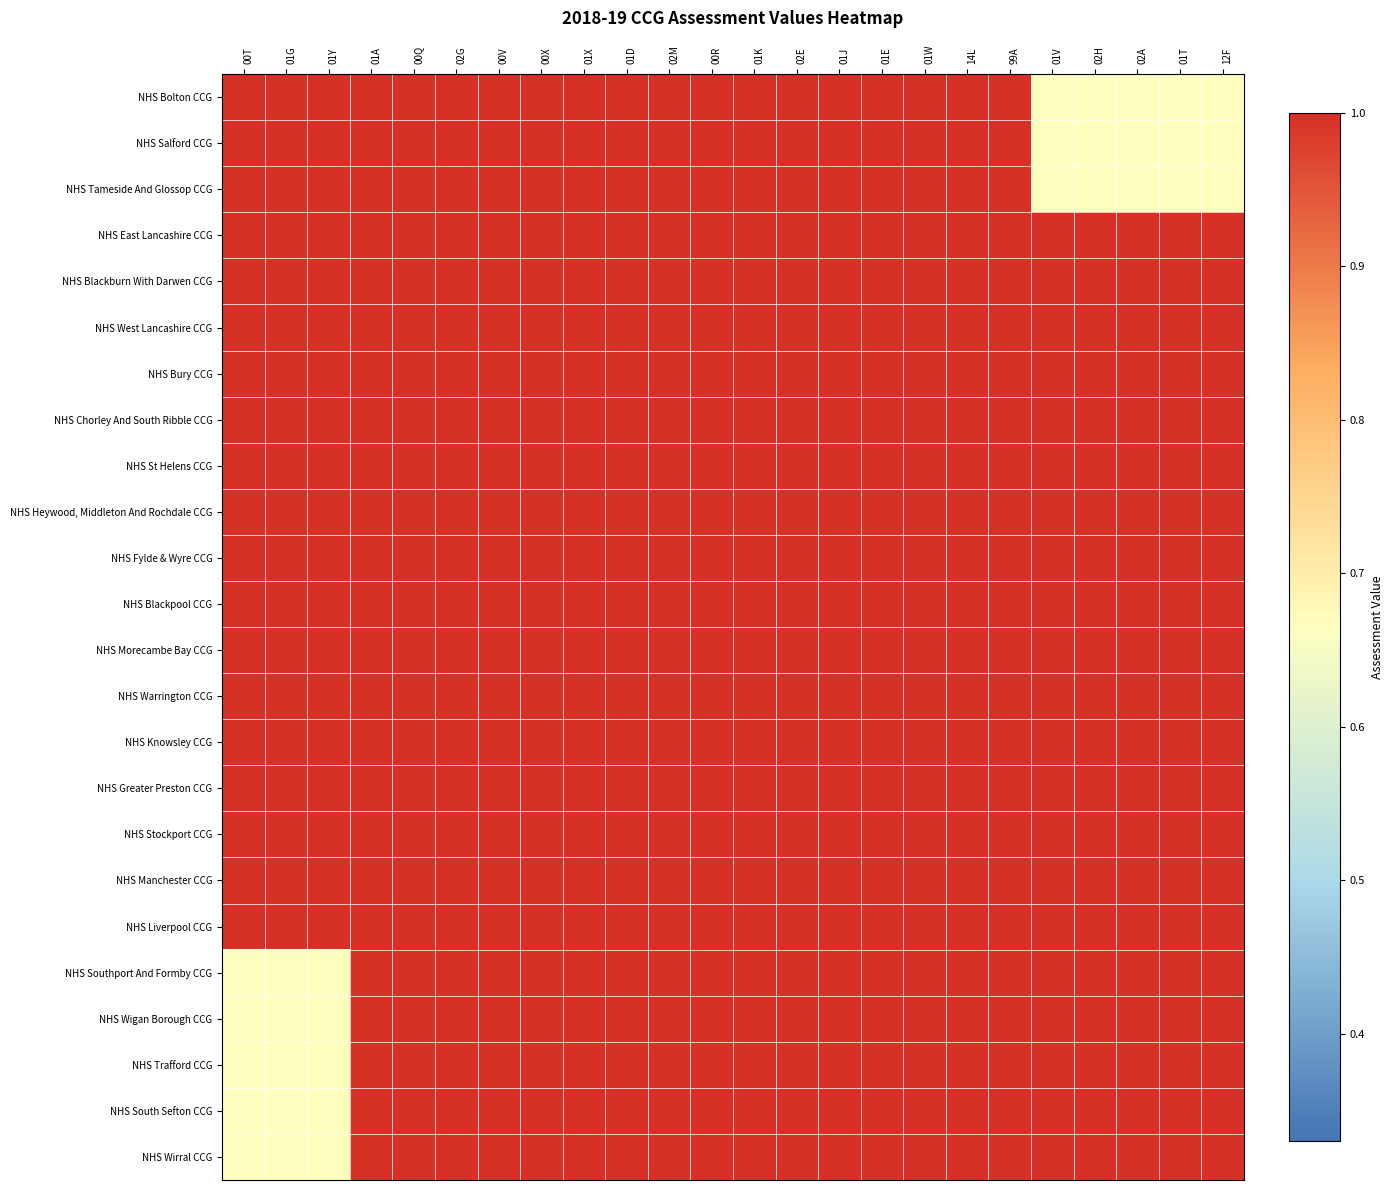

Reading left to right, extract all data points from this chart.

NHS Bolton CCG: 00T=1.3	01G=1.3	01Y=1.3	01A=1.0	00Q=1.0	02G=1.0	00V=1.0	00X=1.0	01X=1.0	01D=1.0	02M=1.0	00R=1.0	01K=1.0	02E=1.0	01J=1.0	01E=1.0	01W=1.0	14L=1.0	99A=1.0	01V=0.7	02H=0.7	02A=0.7	01T=0.7	12F=0.7
NHS Salford CCG: 00T=1.3	01G=1.3	01Y=1.3	01A=1.0	00Q=1.0	02G=1.0	00V=1.0	00X=1.0	01X=1.0	01D=1.0	02M=1.0	00R=1.0	01K=1.0	02E=1.0	01J=1.0	01E=1.0	01W=1.0	14L=1.0	99A=1.0	01V=0.7	02H=0.7	02A=0.7	01T=0.7	12F=0.7
NHS Tameside And Glossop CCG: 00T=1.3	01G=1.3	01Y=1.3	01A=1.0	00Q=1.0	02G=1.0	00V=1.0	00X=1.0	01X=1.0	01D=1.0	02M=1.0	00R=1.0	01K=1.0	02E=1.0	01J=1.0	01E=1.0	01W=1.0	14L=1.0	99A=1.0	01V=0.7	02H=0.7	02A=0.7	01T=0.7	12F=0.7
NHS East Lancashire CCG: 00T=1.0	01G=1.0	01Y=1.0	01A=1.3	00Q=1.3	02G=1.3	00V=1.3	00X=1.3	01X=1.3	01D=1.3	02M=1.3	00R=1.3	01K=1.3	02E=1.3	01J=1.3	01E=1.3	01W=1.3	14L=1.3	99A=1.3	01V=1.0	02H=1.0	02A=1.0	01T=1.0	12F=1.0
NHS Blackburn With Darwen CCG: 00T=1.0	01G=1.0	01Y=1.0	01A=1.3	00Q=1.3	02G=1.3	00V=1.3	00X=1.3	01X=1.3	01D=1.3	02M=1.3	00R=1.3	01K=1.3	02E=1.3	01J=1.3	01E=1.3	01W=1.3	14L=1.3	99A=1.3	01V=1.0	02H=1.0	02A=1.0	01T=1.0	12F=1.0
NHS West Lancashire CCG: 00T=1.0	01G=1.0	01Y=1.0	01A=1.3	00Q=1.3	02G=1.3	00V=1.3	00X=1.3	01X=1.3	01D=1.3	02M=1.3	00R=1.3	01K=1.3	02E=1.3	01J=1.3	01E=1.3	01W=1.3	14L=1.3	99A=1.3	01V=1.0	02H=1.0	02A=1.0	01T=1.0	12F=1.0
NHS Bury CCG: 00T=1.0	01G=1.0	01Y=1.0	01A=1.3	00Q=1.3	02G=1.3	00V=1.3	00X=1.3	01X=1.3	01D=1.3	02M=1.3	00R=1.3	01K=1.3	02E=1.3	01J=1.3	01E=1.3	01W=1.3	14L=1.3	99A=1.3	01V=1.0	02H=1.0	02A=1.0	01T=1.0	12F=1.0
NHS Chorley And South Ribble CCG: 00T=1.0	01G=1.0	01Y=1.0	01A=1.3	00Q=1.3	02G=1.3	00V=1.3	00X=1.3	01X=1.3	01D=1.3	02M=1.3	00R=1.3	01K=1.3	02E=1.3	01J=1.3	01E=1.3	01W=1.3	14L=1.3	99A=1.3	01V=1.0	02H=1.0	02A=1.0	01T=1.0	12F=1.0
NHS St Helens CCG: 00T=1.0	01G=1.0	01Y=1.0	01A=1.3	00Q=1.3	02G=1.3	00V=1.3	00X=1.3	01X=1.3	01D=1.3	02M=1.3	00R=1.3	01K=1.3	02E=1.3	01J=1.3	01E=1.3	01W=1.3	14L=1.3	99A=1.3	01V=1.0	02H=1.0	02A=1.0	01T=1.0	12F=1.0
NHS Heywood, Middleton And Rochdale CCG: 00T=1.0	01G=1.0	01Y=1.0	01A=1.3	00Q=1.3	02G=1.3	00V=1.3	00X=1.3	01X=1.3	01D=1.3	02M=1.3	00R=1.3	01K=1.3	02E=1.3	01J=1.3	01E=1.3	01W=1.3	14L=1.3	99A=1.3	01V=1.0	02H=1.0	02A=1.0	01T=1.0	12F=1.0
NHS Fylde & Wyre CCG: 00T=1.0	01G=1.0	01Y=1.0	01A=1.3	00Q=1.3	02G=1.3	00V=1.3	00X=1.3	01X=1.3	01D=1.3	02M=1.3	00R=1.3	01K=1.3	02E=1.3	01J=1.3	01E=1.3	01W=1.3	14L=1.3	99A=1.3	01V=1.0	02H=1.0	02A=1.0	01T=1.0	12F=1.0
NHS Blackpool CCG: 00T=1.0	01G=1.0	01Y=1.0	01A=1.3	00Q=1.3	02G=1.3	00V=1.3	00X=1.3	01X=1.3	01D=1.3	02M=1.3	00R=1.3	01K=1.3	02E=1.3	01J=1.3	01E=1.3	01W=1.3	14L=1.3	99A=1.3	01V=1.0	02H=1.0	02A=1.0	01T=1.0	12F=1.0
NHS Morecambe Bay CCG: 00T=1.0	01G=1.0	01Y=1.0	01A=1.3	00Q=1.3	02G=1.3	00V=1.3	00X=1.3	01X=1.3	01D=1.3	02M=1.3	00R=1.3	01K=1.3	02E=1.3	01J=1.3	01E=1.3	01W=1.3	14L=1.3	99A=1.3	01V=1.0	02H=1.0	02A=1.0	01T=1.0	12F=1.0
NHS Warrington CCG: 00T=1.0	01G=1.0	01Y=1.0	01A=1.3	00Q=1.3	02G=1.3	00V=1.3	00X=1.3	01X=1.3	01D=1.3	02M=1.3	00R=1.3	01K=1.3	02E=1.3	01J=1.3	01E=1.3	01W=1.3	14L=1.3	99A=1.3	01V=1.0	02H=1.0	02A=1.0	01T=1.0	12F=1.0
NHS Knowsley CCG: 00T=1.0	01G=1.0	01Y=1.0	01A=1.3	00Q=1.3	02G=1.3	00V=1.3	00X=1.3	01X=1.3	01D=1.3	02M=1.3	00R=1.3	01K=1.3	02E=1.3	01J=1.3	01E=1.3	01W=1.3	14L=1.3	99A=1.3	01V=1.0	02H=1.0	02A=1.0	01T=1.0	12F=1.0
NHS Greater Preston CCG: 00T=1.0	01G=1.0	01Y=1.0	01A=1.3	00Q=1.3	02G=1.3	00V=1.3	00X=1.3	01X=1.3	01D=1.3	02M=1.3	00R=1.3	01K=1.3	02E=1.3	01J=1.3	01E=1.3	01W=1.3	14L=1.3	99A=1.3	01V=1.0	02H=1.0	02A=1.0	01T=1.0	12F=1.0
NHS Stockport CCG: 00T=1.0	01G=1.0	01Y=1.0	01A=1.3	00Q=1.3	02G=1.3	00V=1.3	00X=1.3	01X=1.3	01D=1.3	02M=1.3	00R=1.3	01K=1.3	02E=1.3	01J=1.3	01E=1.3	01W=1.3	14L=1.3	99A=1.3	01V=1.0	02H=1.0	02A=1.0	01T=1.0	12F=1.0
NHS Manchester CCG: 00T=1.0	01G=1.0	01Y=1.0	01A=1.3	00Q=1.3	02G=1.3	00V=1.3	00X=1.3	01X=1.3	01D=1.3	02M=1.3	00R=1.3	01K=1.3	02E=1.3	01J=1.3	01E=1.3	01W=1.3	14L=1.3	99A=1.3	01V=1.0	02H=1.0	02A=1.0	01T=1.0	12F=1.0
NHS Liverpool CCG: 00T=1.0	01G=1.0	01Y=1.0	01A=1.3	00Q=1.3	02G=1.3	00V=1.3	00X=1.3	01X=1.3	01D=1.3	02M=1.3	00R=1.3	01K=1.3	02E=1.3	01J=1.3	01E=1.3	01W=1.3	14L=1.3	99A=1.3	01V=1.0	02H=1.0	02A=1.0	01T=1.0	12F=1.0
NHS Southport And Formby CCG: 00T=0.7	01G=0.7	01Y=0.7	01A=1.0	00Q=1.0	02G=1.0	00V=1.0	00X=1.0	01X=1.0	01D=1.0	02M=1.0	00R=1.0	01K=1.0	02E=1.0	01J=1.0	01E=1.0	01W=1.0	14L=1.0	99A=1.0	01V=1.3	02H=1.3	02A=1.3	01T=1.3	12F=1.3
NHS Wigan Borough CCG: 00T=0.7	01G=0.7	01Y=0.7	01A=1.0	00Q=1.0	02G=1.0	00V=1.0	00X=1.0	01X=1.0	01D=1.0	02M=1.0	00R=1.0	01K=1.0	02E=1.0	01J=1.0	01E=1.0	01W=1.0	14L=1.0	99A=1.0	01V=1.3	02H=1.3	02A=1.3	01T=1.3	12F=1.3
NHS Trafford CCG: 00T=0.7	01G=0.7	01Y=0.7	01A=1.0	00Q=1.0	02G=1.0	00V=1.0	00X=1.0	01X=1.0	01D=1.0	02M=1.0	00R=1.0	01K=1.0	02E=1.0	01J=1.0	01E=1.0	01W=1.0	14L=1.0	99A=1.0	01V=1.3	02H=1.3	02A=1.3	01T=1.3	12F=1.3
NHS South Sefton CCG: 00T=0.7	01G=0.7	01Y=0.7	01A=1.0	00Q=1.0	02G=1.0	00V=1.0	00X=1.0	01X=1.0	01D=1.0	02M=1.0	00R=1.0	01K=1.0	02E=1.0	01J=1.0	01E=1.0	01W=1.0	14L=1.0	99A=1.0	01V=1.3	02H=1.3	02A=1.3	01T=1.3	12F=1.3
NHS Wirral CCG: 00T=0.7	01G=0.7	01Y=0.7	01A=1.0	00Q=1.0	02G=1.0	00V=1.0	00X=1.0	01X=1.0	01D=1.0	02M=1.0	00R=1.0	01K=1.0	02E=1.0	01J=1.0	01E=1.0	01W=1.0	14L=1.0	99A=1.0	01V=1.3	02H=1.3	02A=1.3	01T=1.3	12F=1.3